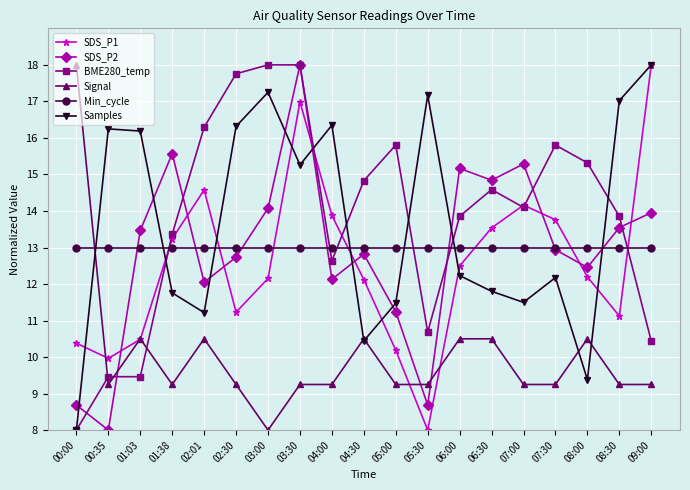

What is the difference between the highest and lowest values at 08:00?

5.9